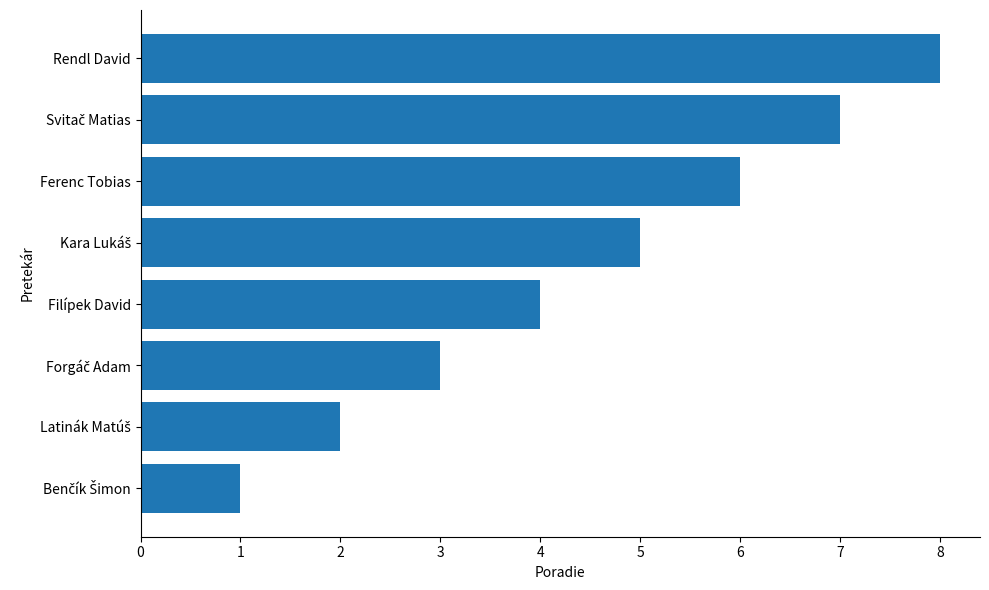

At which label is the value closest to 4?

Filípek David